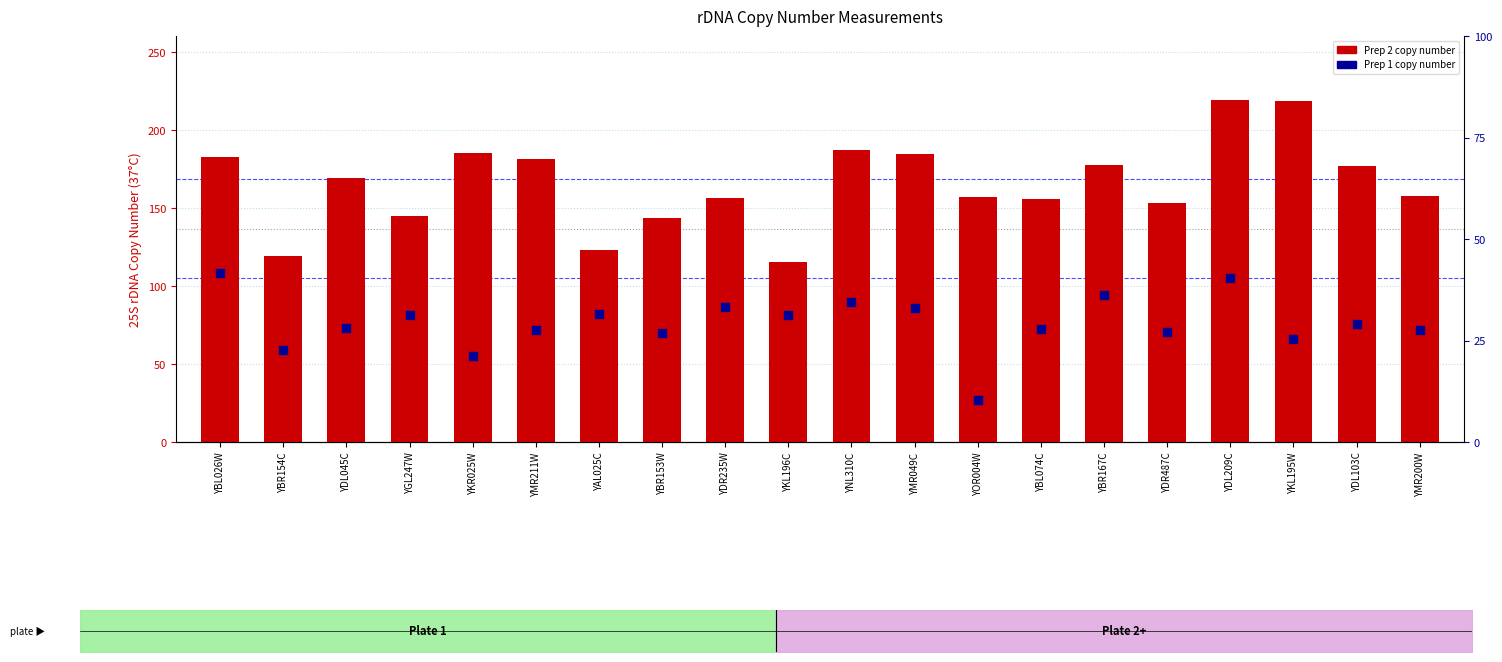

Which series has the largest Y range (max minus min)?

Prep 2 (Copy Number)